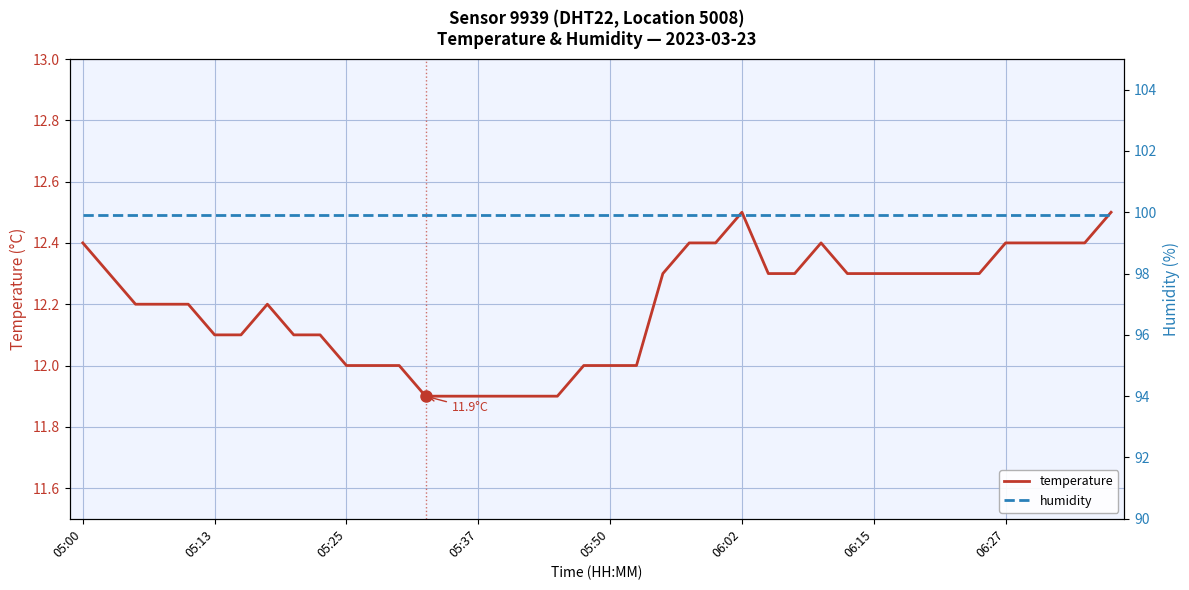

List the series in order of their peak value, lowest first.

temperature, humidity